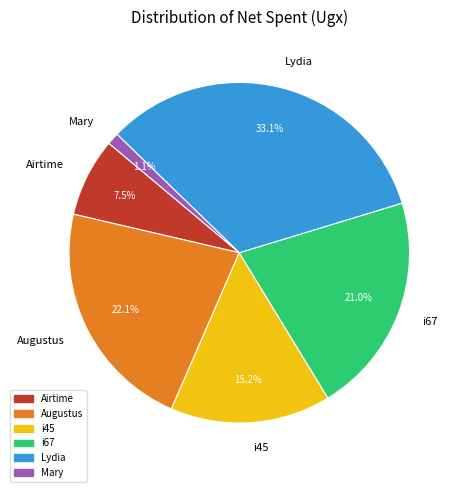

Does i67 represent more than half of the total?

No